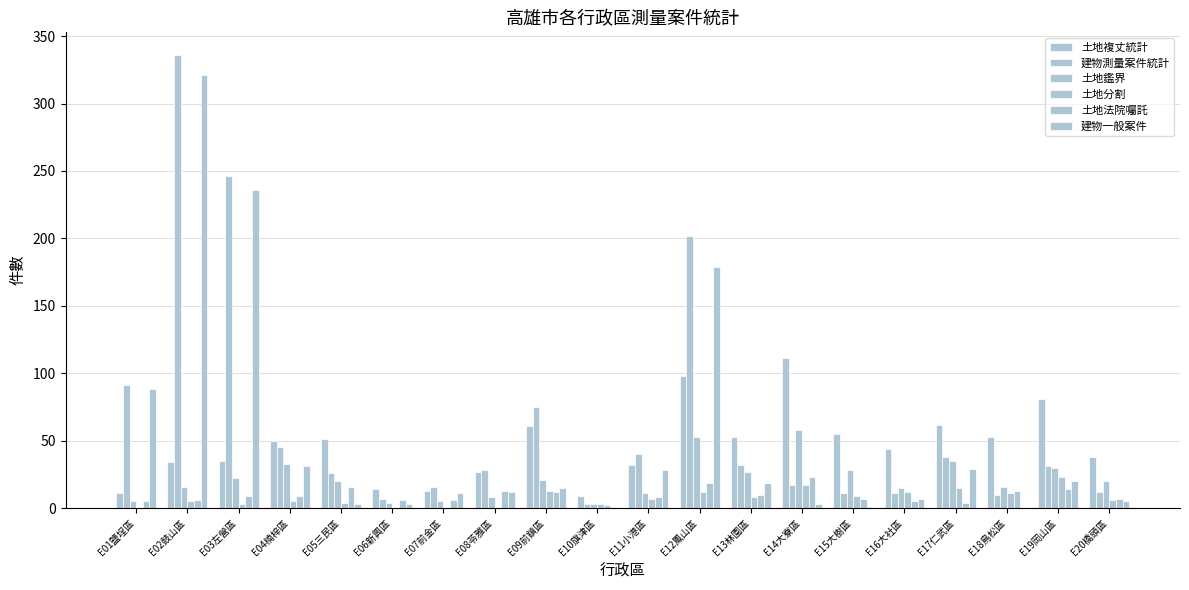

Does the chart contain stacked bars?

No